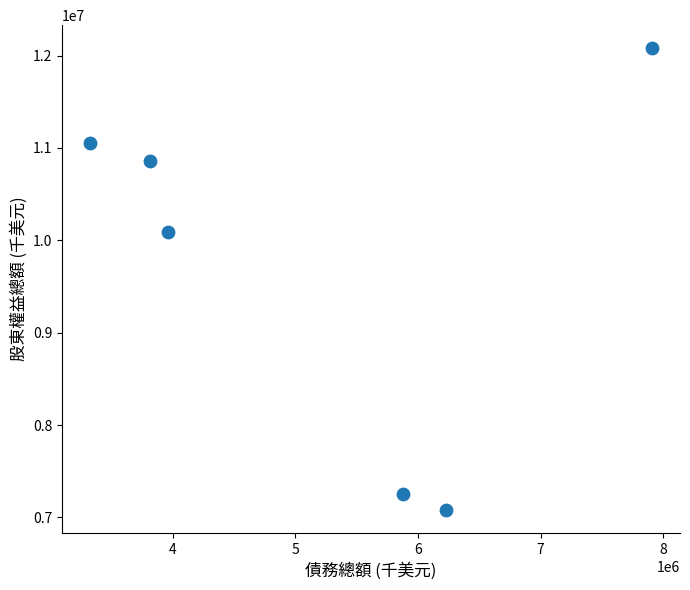

What is the range of X values (max minus min)?

4581800